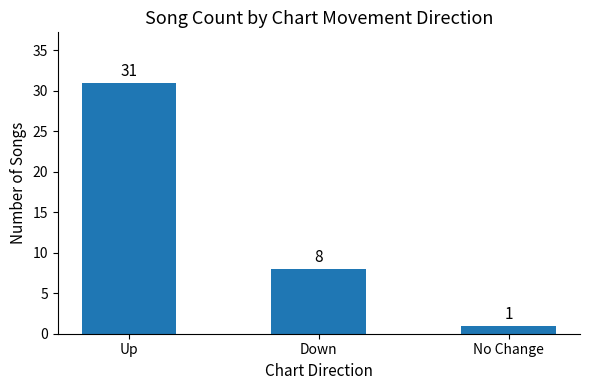

Which label corresponds to the smallest value in the chart?

No Change